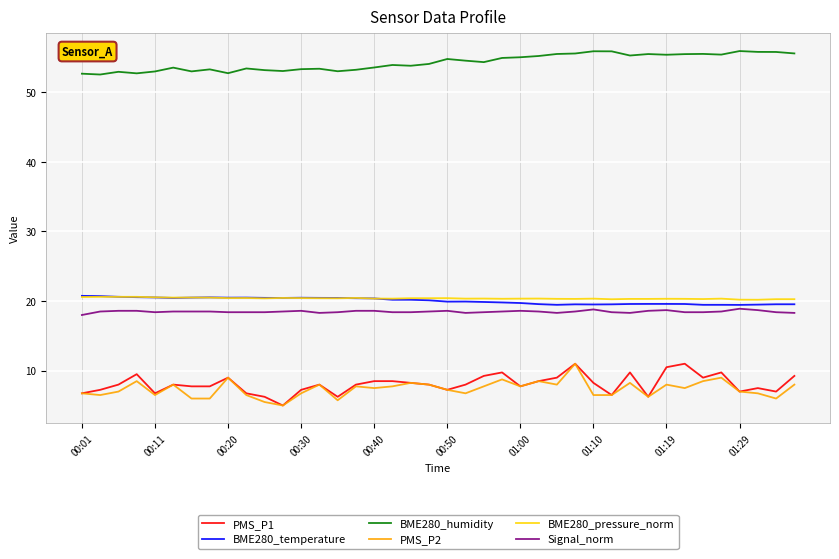

True or false: BME280_temperature and BME280_humidity cross at least once.

False